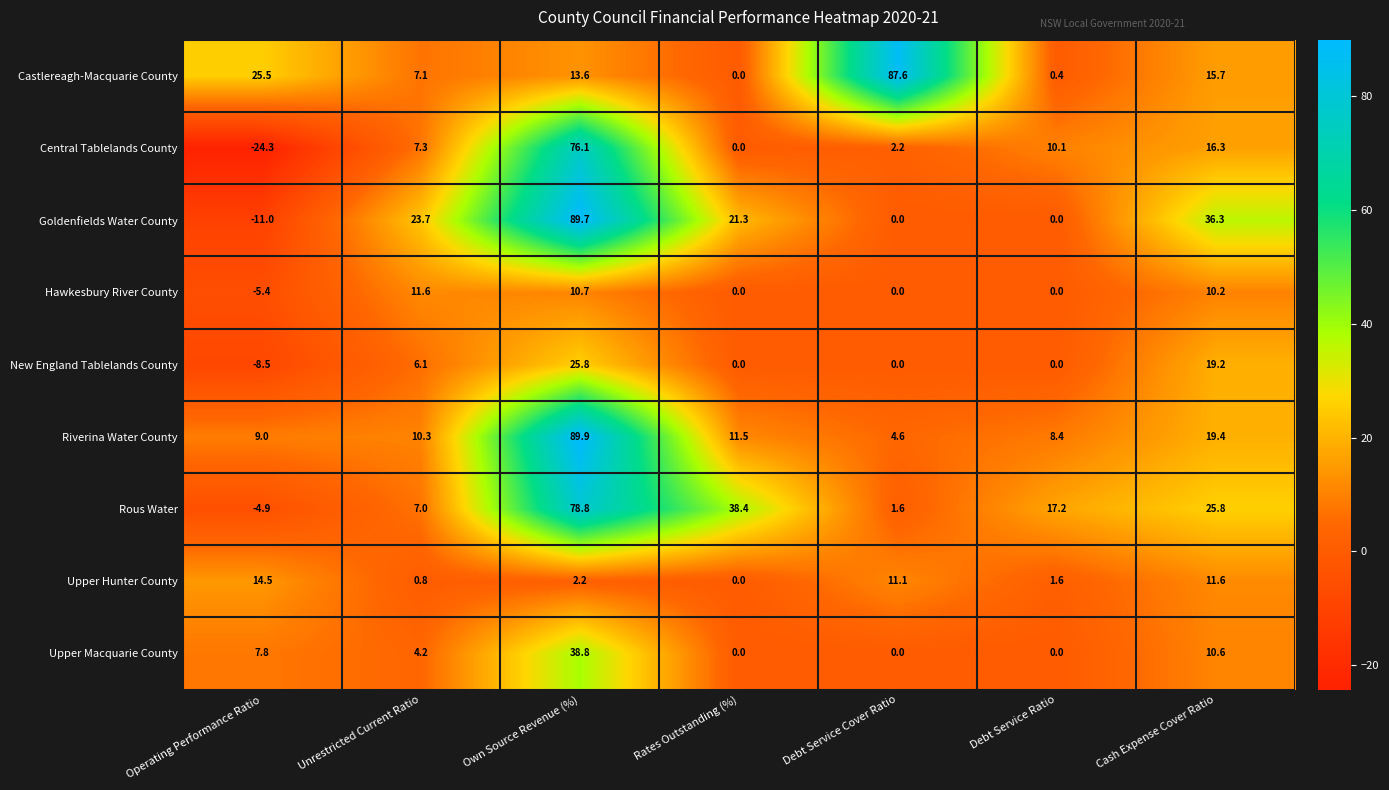

List the series in order of their peak value, highest first.

Riverina Water County, Goldenfields Water County, Castlereagh-Macquarie County, Rous Water, Central Tablelands County, Upper Macquarie County, New England Tablelands County, Upper Hunter County, Hawkesbury River County